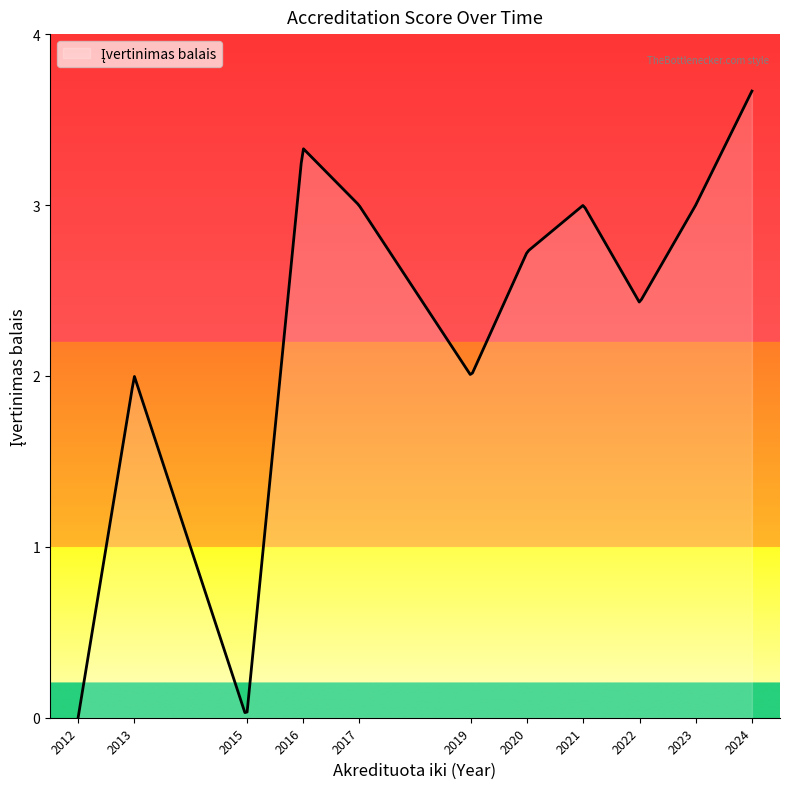

What is the difference between the maximum and minimum values?

3.7